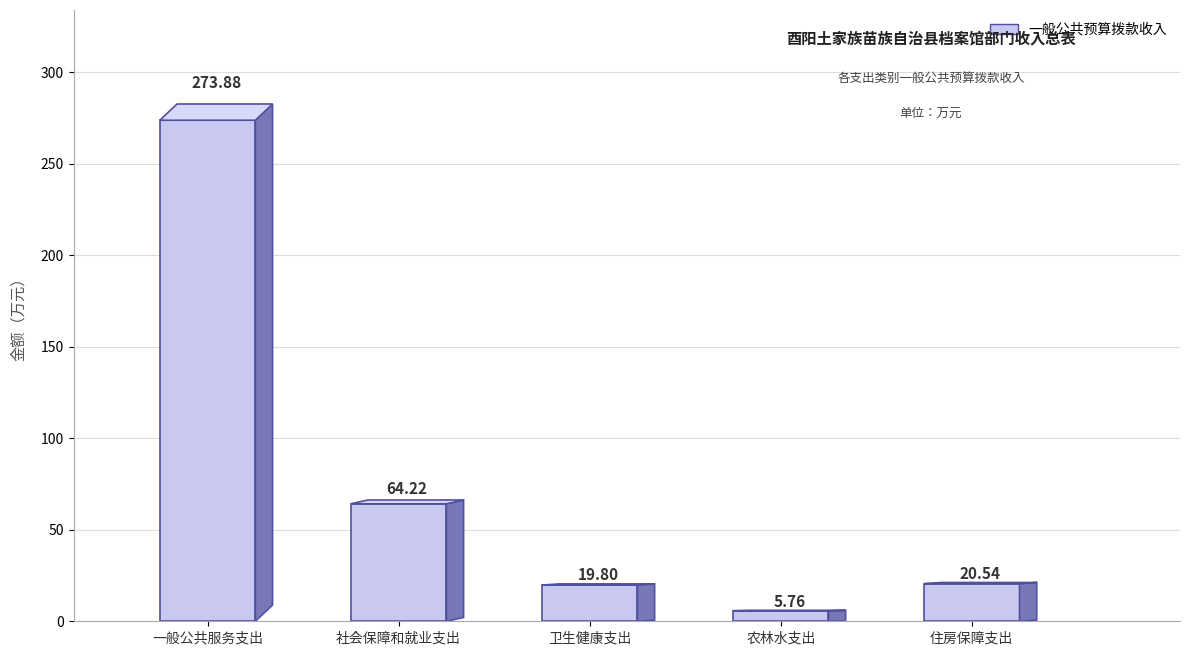

What is the label of the 4th bar from the left?

农林水支出